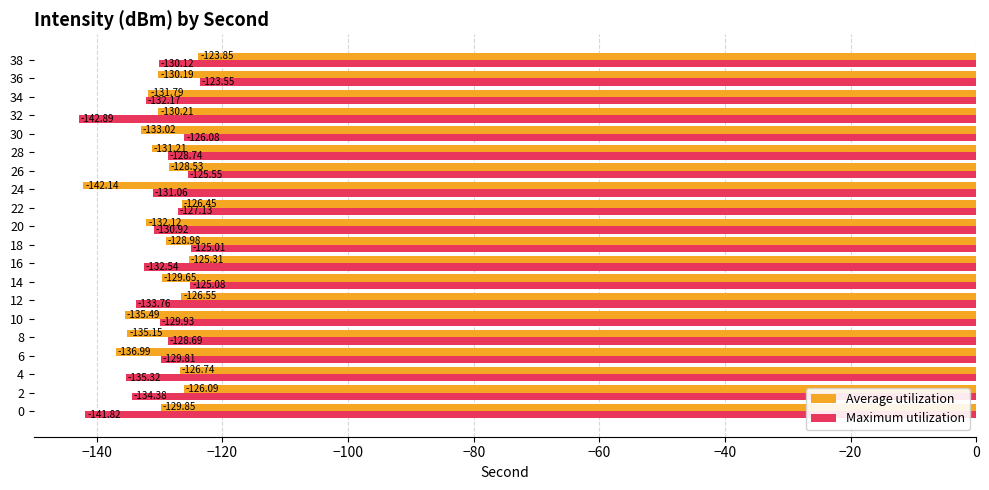

Which series has the widest spread of values?

Maximum utilization